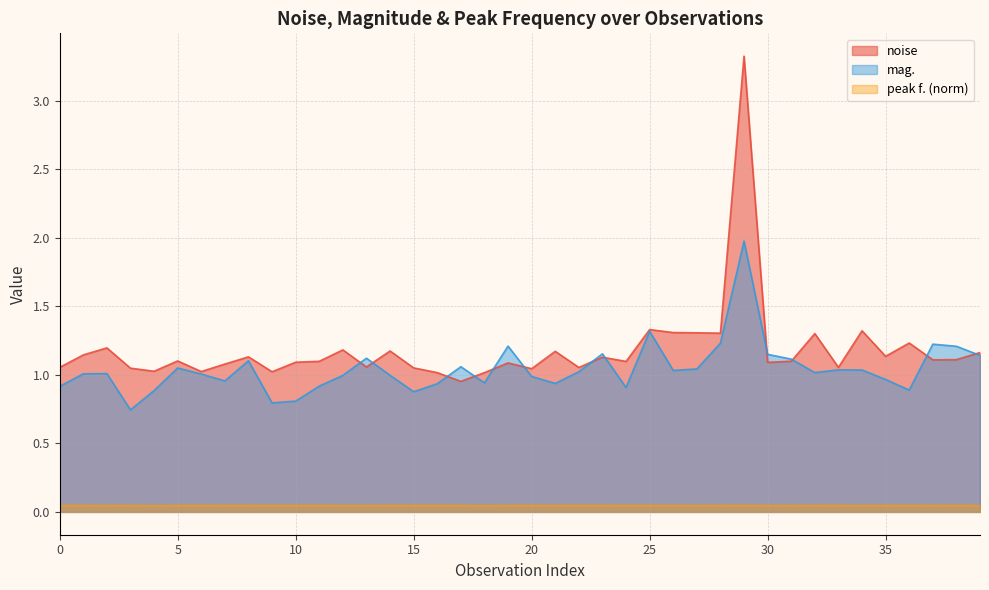

Between which two adjacent categories do mag. and noise first intersect?

12 and 13